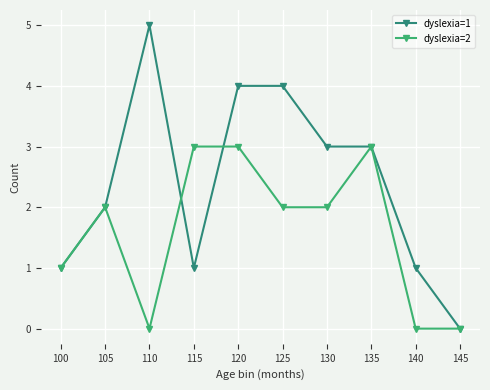

What is the total value across all series at 105?

4